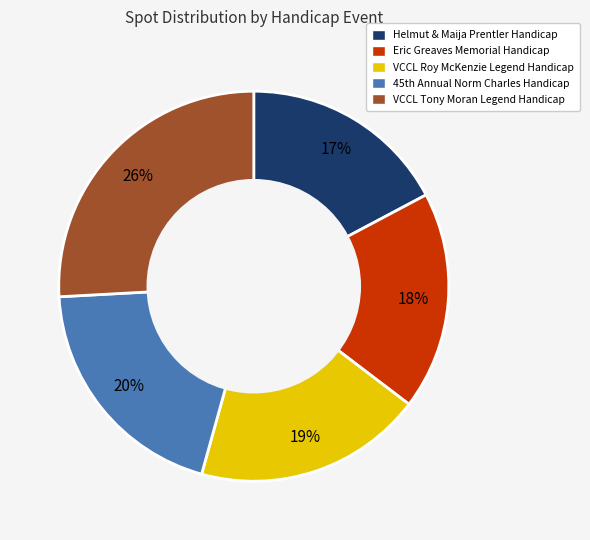

What is the largest slice in the pie chart?

VCCL Tony Moran Legend Handicap